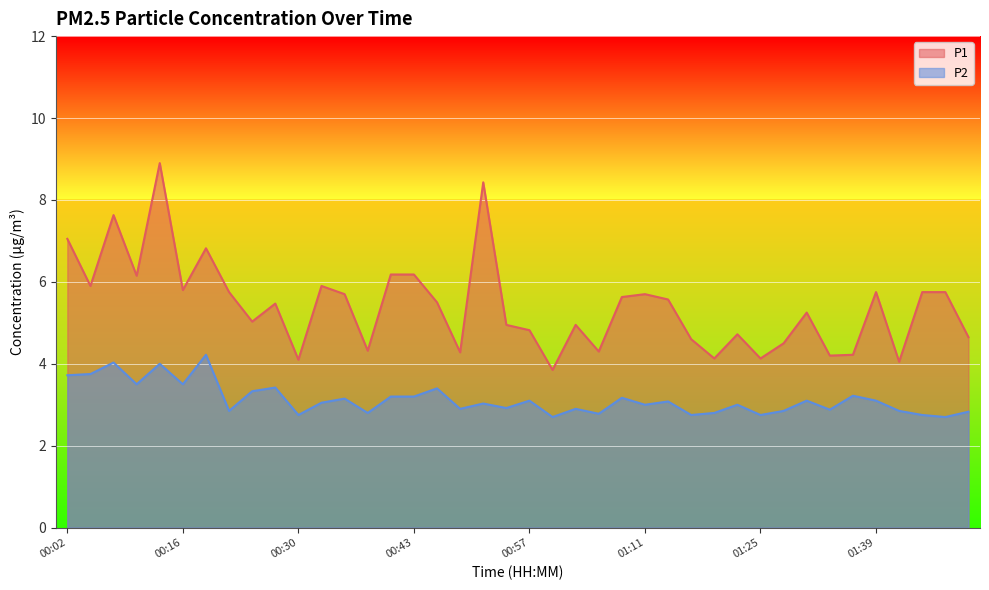

Reading right to left, transcribe all the data shown in this chart.

P1: 4.7	5.8	5.8	4.0	5.8	4.2	4.2	5.2	4.5	4.1	4.7	4.1	4.6	5.6	5.7	5.6	4.3	5.0	3.9	4.8	5.0	8.4	4.3	5.5	6.2	6.2	4.3	5.7	5.9	4.1	5.5	5.0	5.8	6.8	5.8	8.9	6.2	7.6	5.9	7.0
P2: 2.8	2.7	2.8	2.9	3.1	3.2	2.9	3.1	2.9	2.8	3.0	2.8	2.8	3.1	3.0	3.2	2.8	2.9	2.7	3.1	2.9	3.0	2.9	3.4	3.2	3.2	2.8	3.1	3.0	2.8	3.4	3.3	2.9	4.2	3.5	4.0	3.5	4.0	3.8	3.7